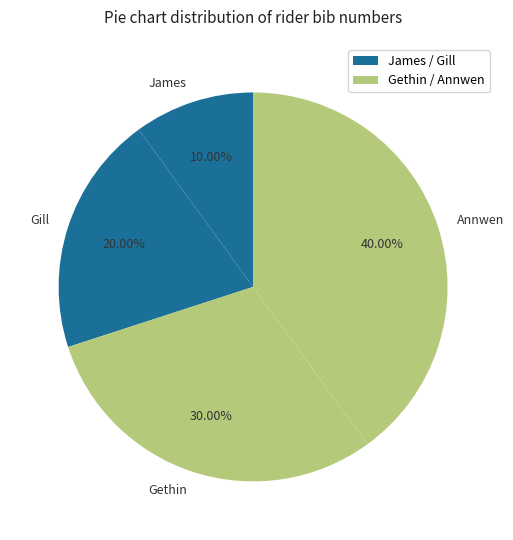

Is it true that James is 10% of the pie?

True